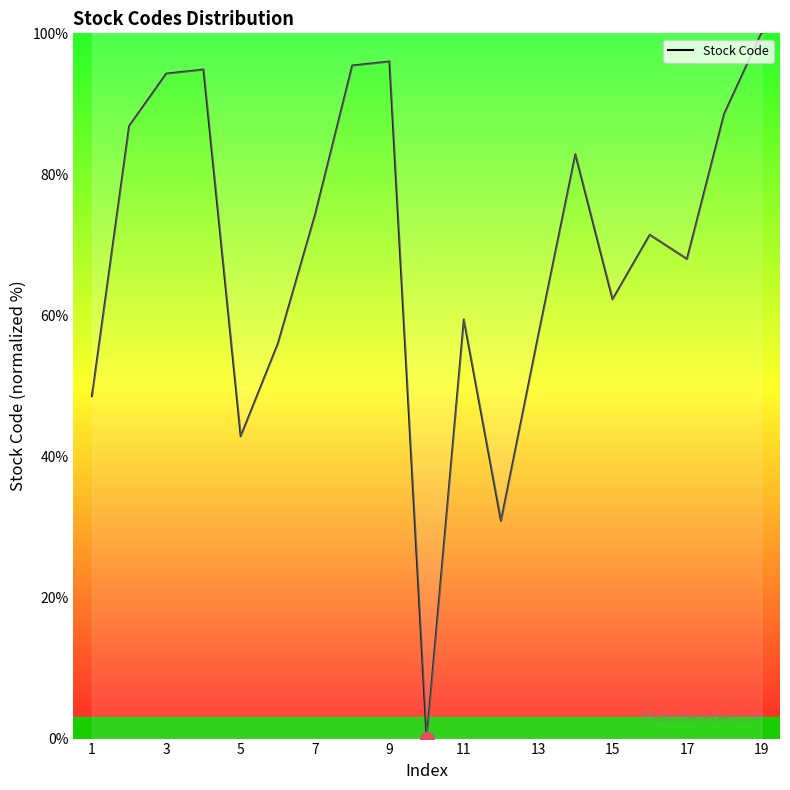

What is the difference between the maximum and minimum values?

100.0